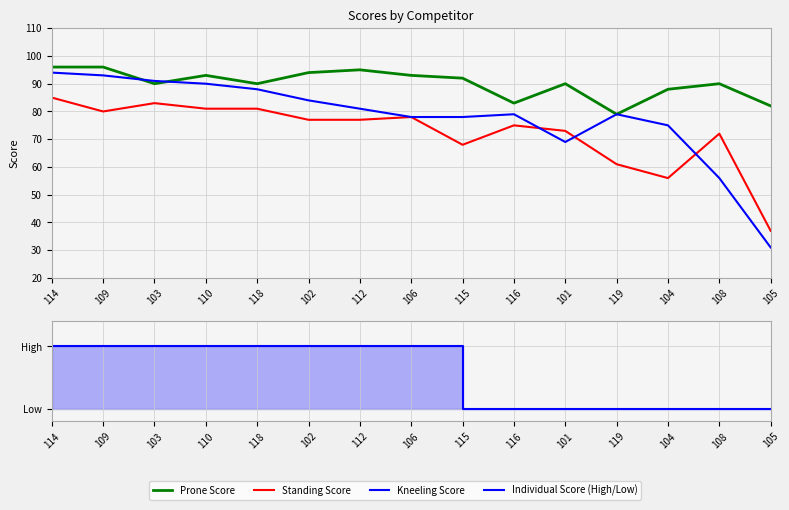

Does the chart have visible grid lines?

Yes